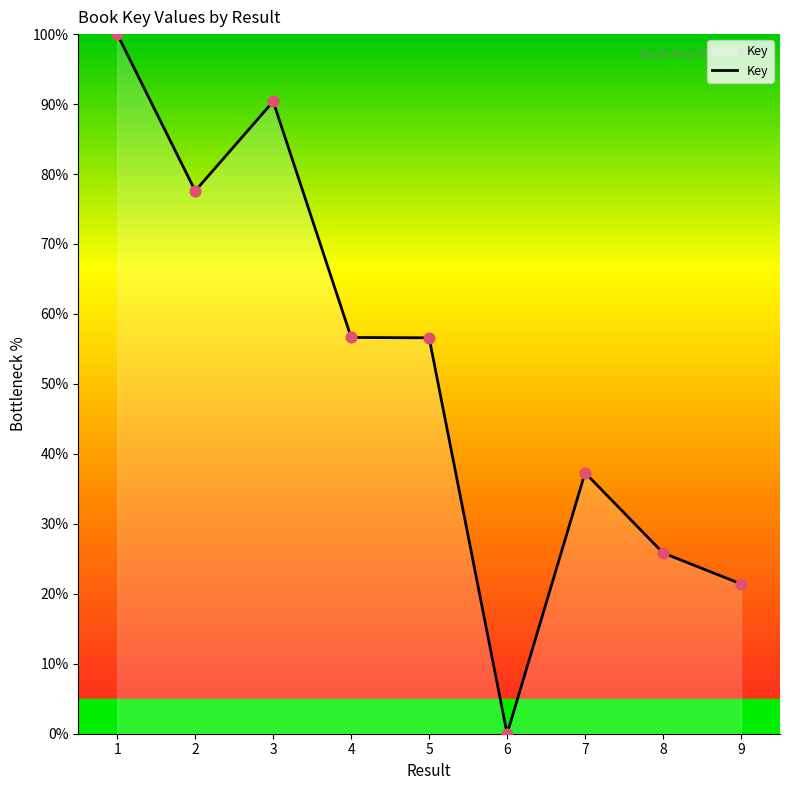

Which has a higher value, 3 or 7?

3